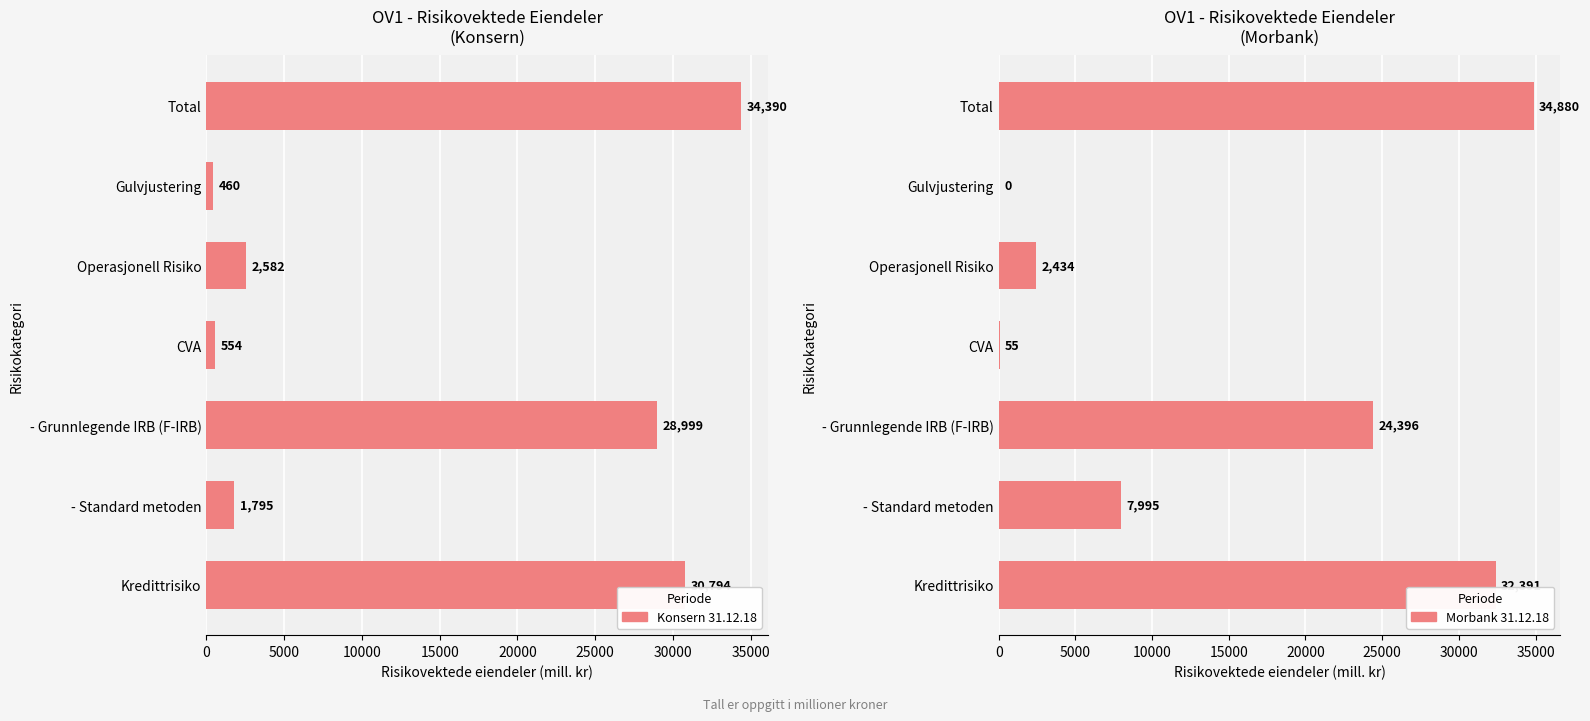

True or false: Morbank 31.12.18 has a value of 97 at CVA.

False